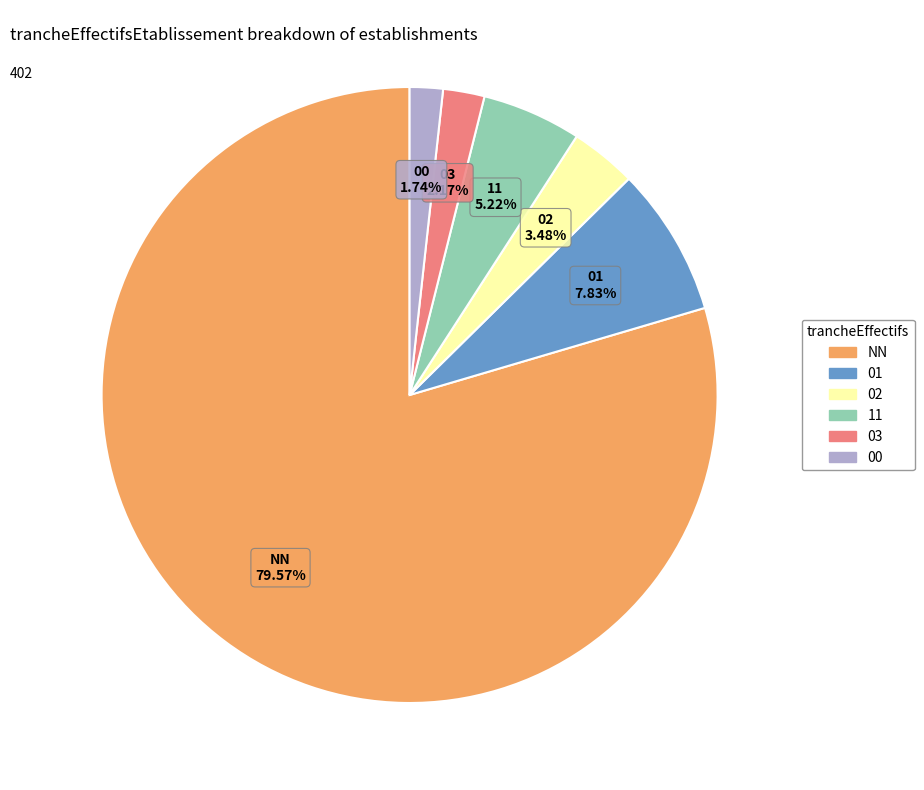

True or false: 02 accounts for 10% of the total.

False